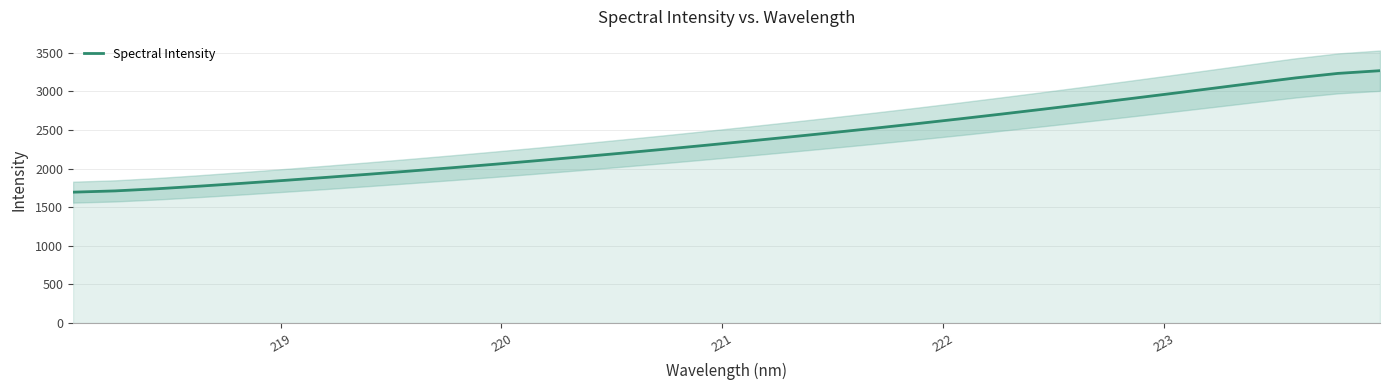

Reading left to right, extract all data points from this chart.

1694.6	1711.0	1738.9	1772.6	1808.9	1846.7	1886.0	1926.7	1968.6	2011.9	2056.6	2102.8	2150.5	2199.6	2250.1	2302.2	2355.7	2410.3	2465.9	2522.9	2581.8	2642.7	2705.3	2769.4	2834.9	2901.5	2969.1	3037.7	3107.2	3174.9	3233.1	3268.1